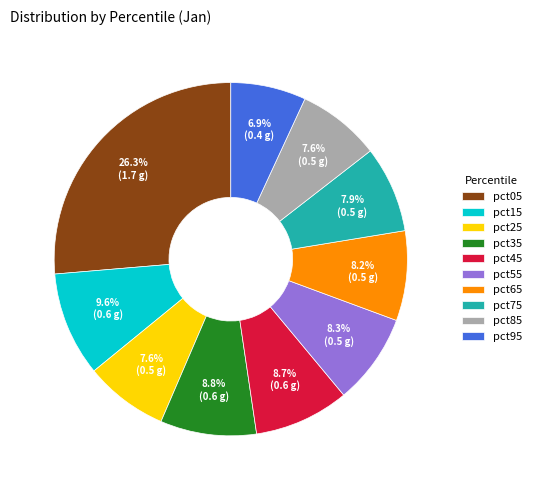

Which slice is the smallest?

pct95